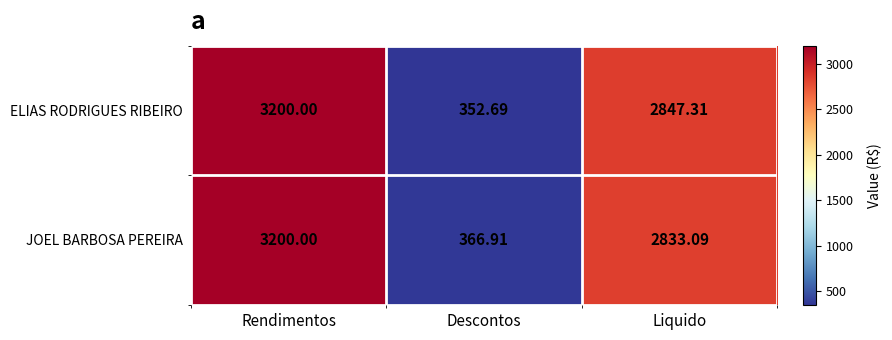

What is the total value across all series at Liquido?

5680.4